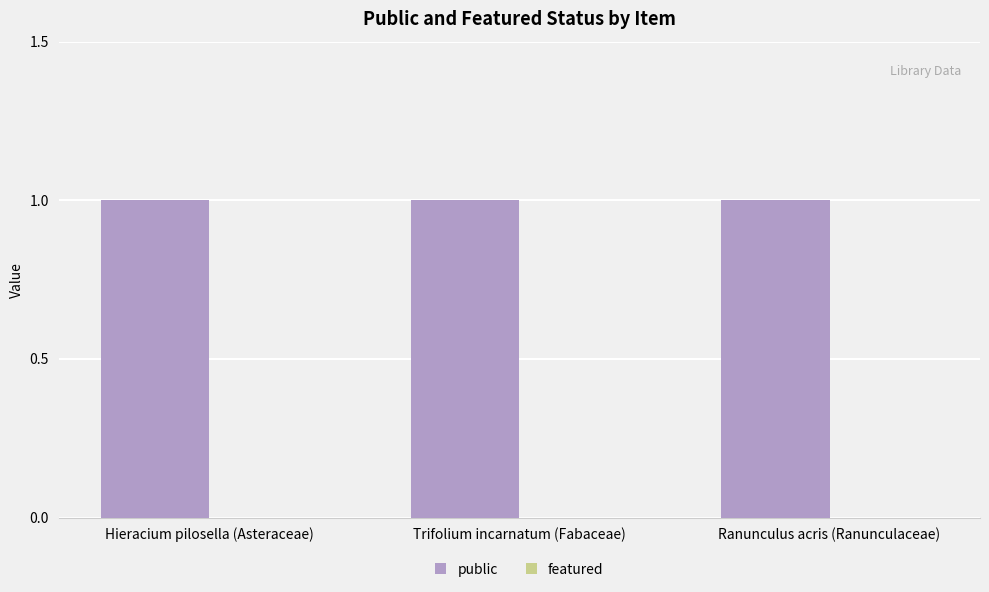

At Hieracium pilosella (Asteraceae), list the series in order from smallest to largest.

featured, public